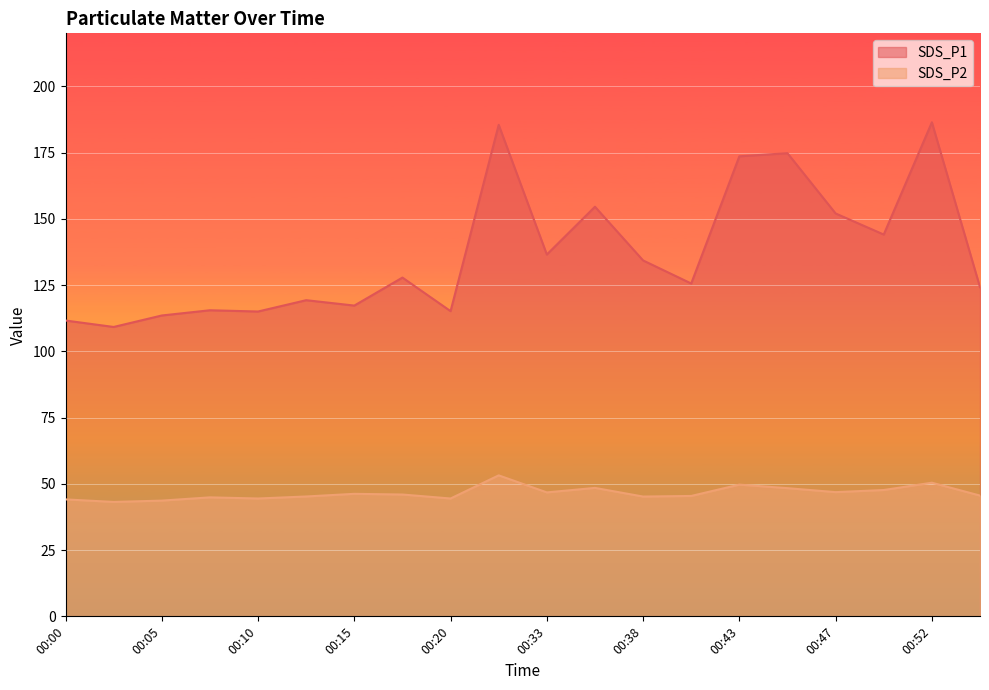

True or false: SDS_P1 and SDS_P2 cross at least once.

False